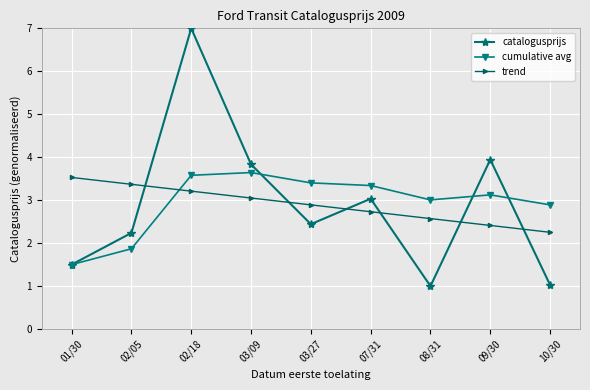

Count the number of data series in this chart.

3